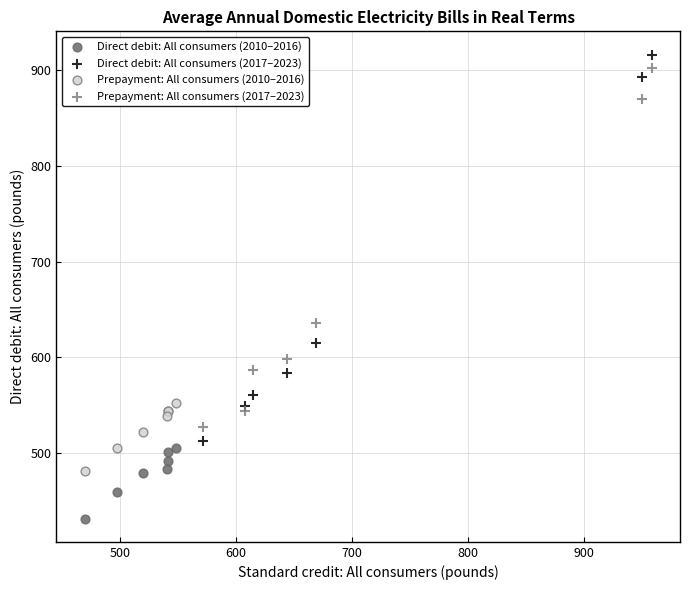

Which series has the largest Y range (max minus min)?

Direct debit: All consumers (2017–2023)